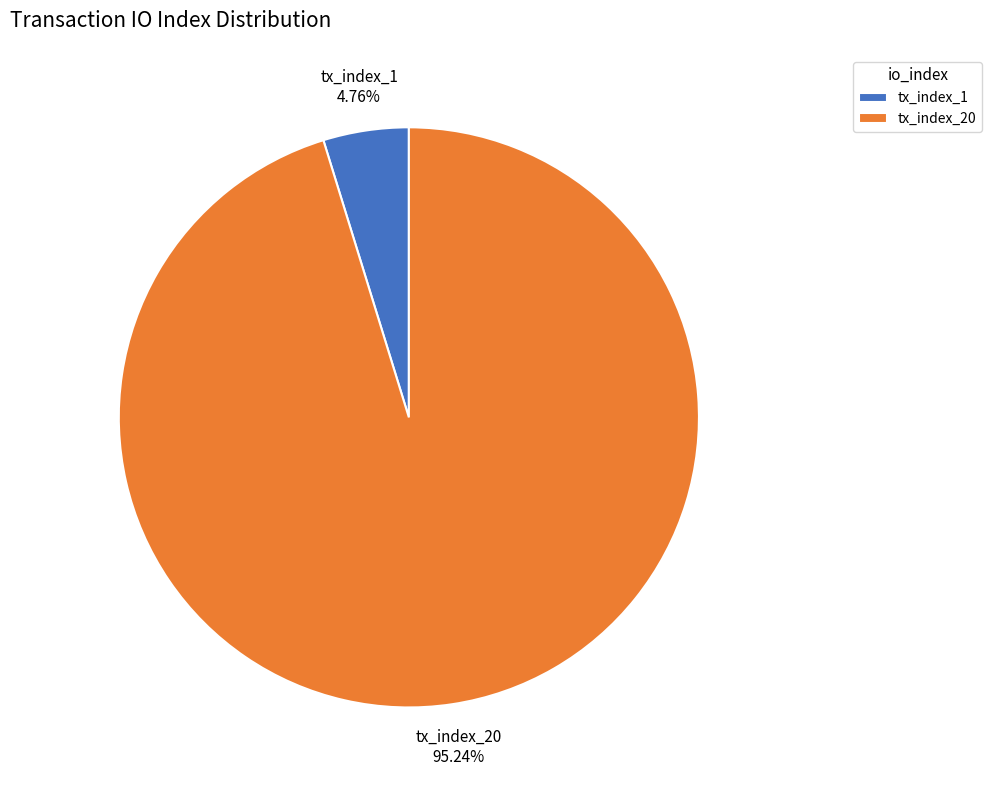

What percentage is the tx_index_1 slice, to the nearest percent?

5%